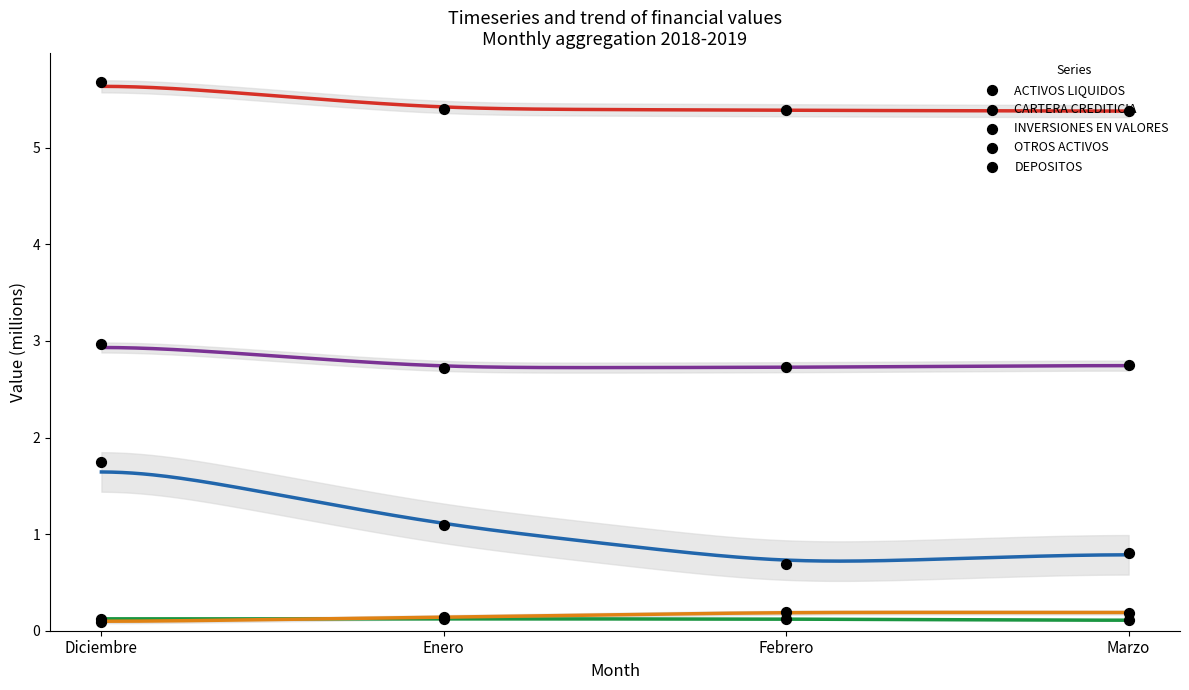

What is the total value across all series at Febrero?

9.1